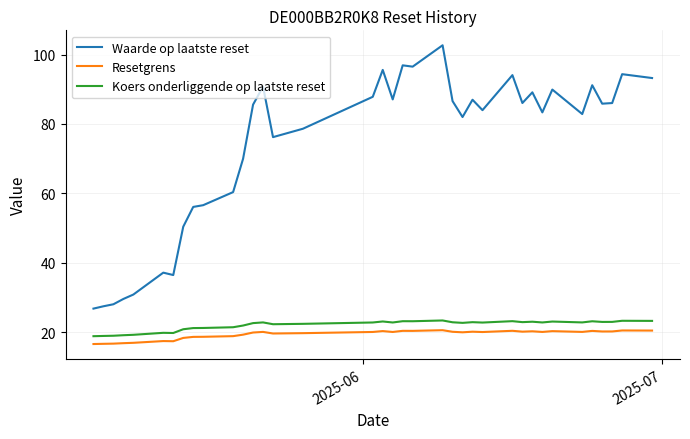

What is the maximum value shown in the chart?

102.7